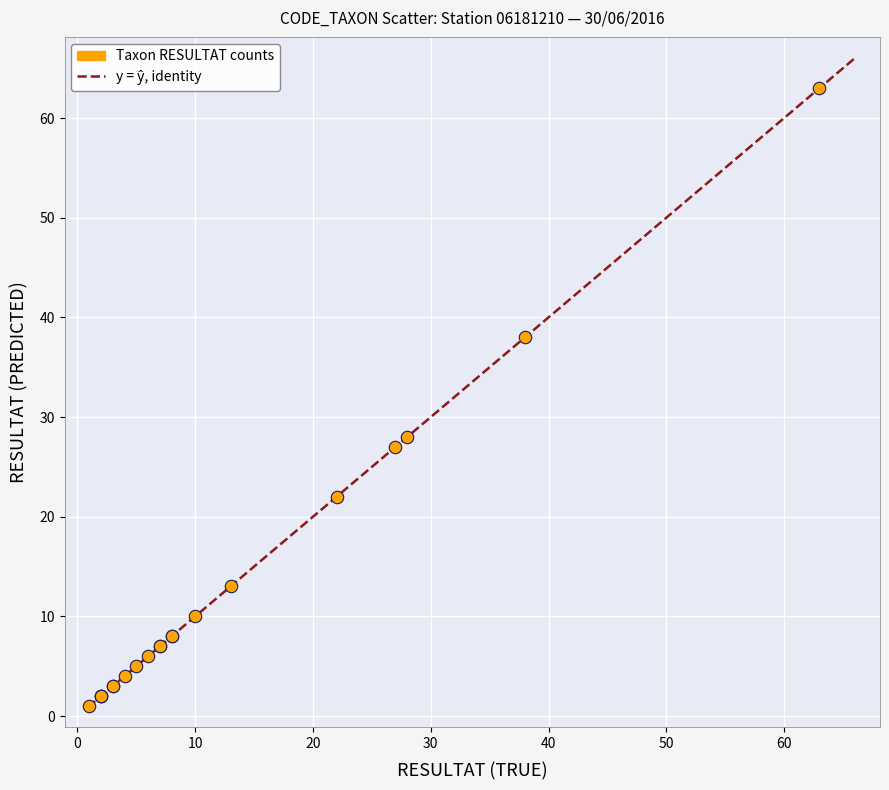

What Y value in the scatter plot is closest to 32?

28